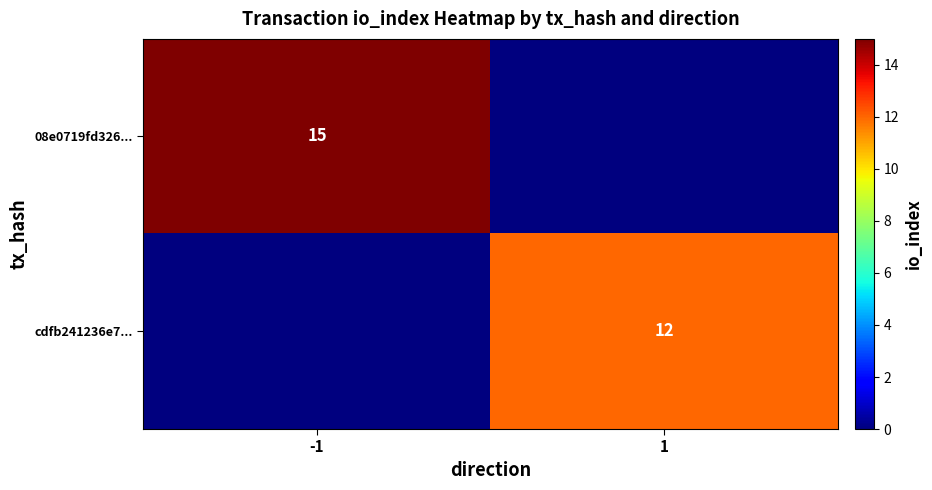

True or false: cdfb241236e7... has a value of 18 at 1.

False